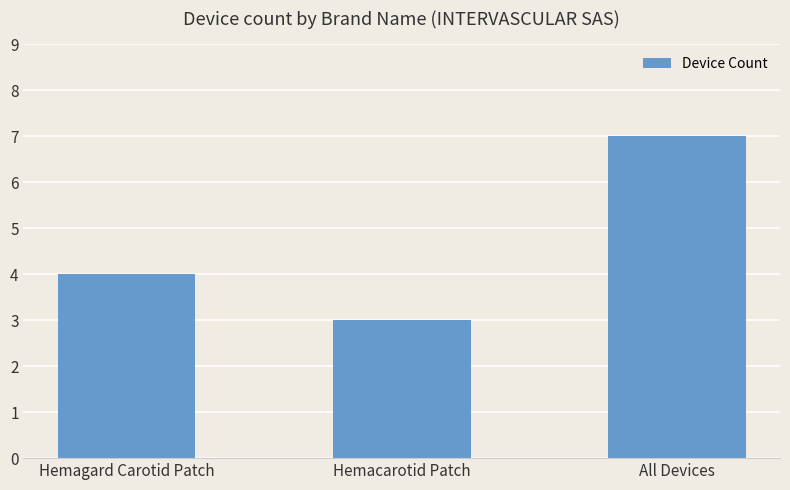

What is the smallest value displayed?

3